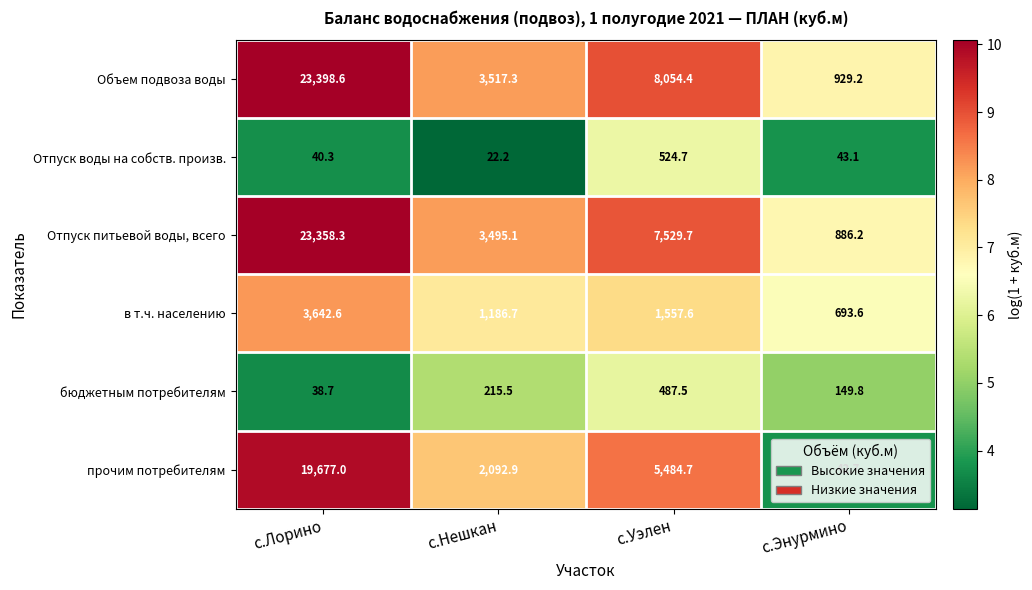

What is the sum of all Отпуск воды на собств. произв. values?

630.3